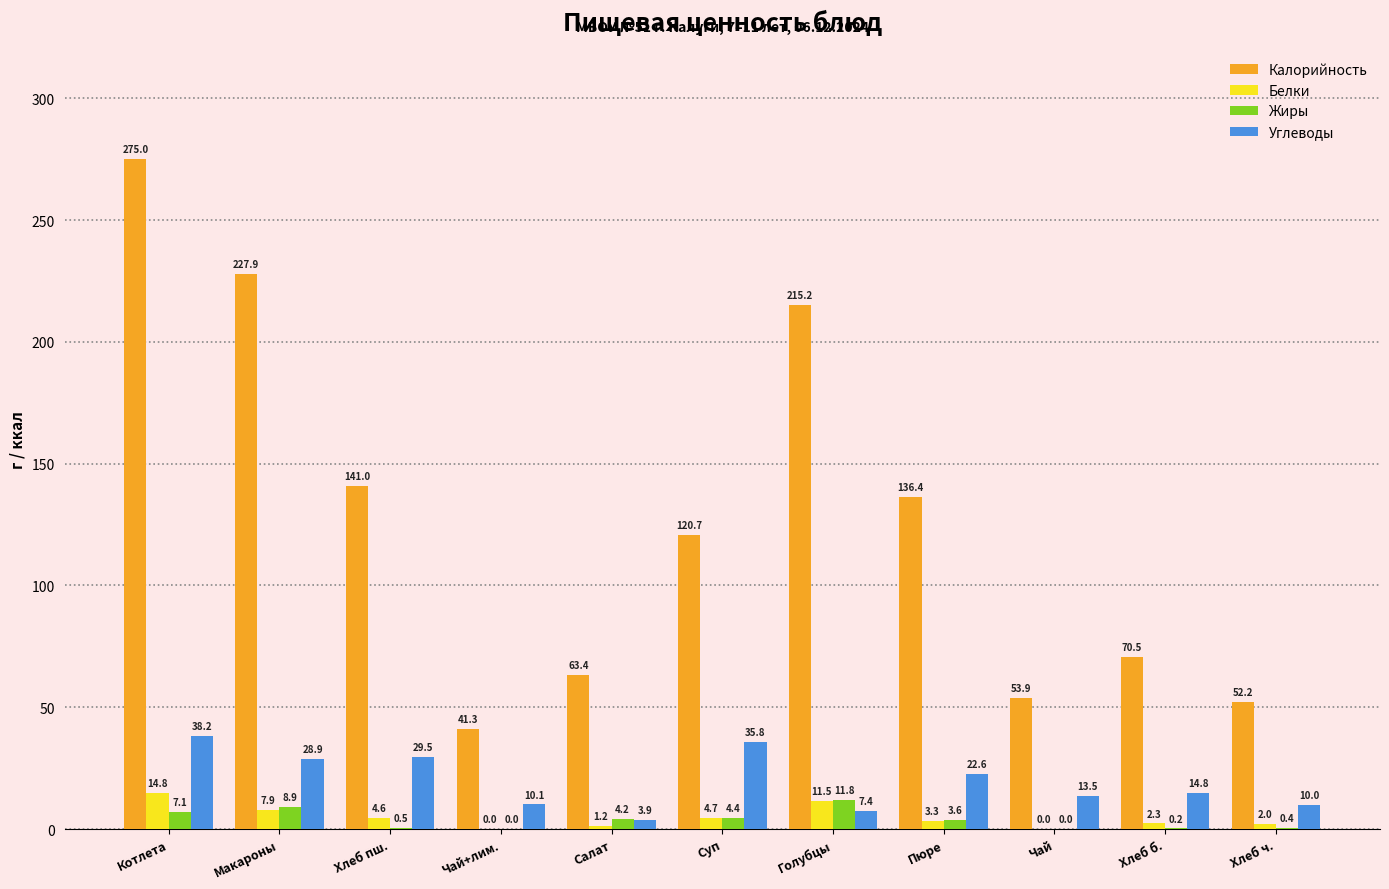

What is the maximum value for Углеводы?

38.2